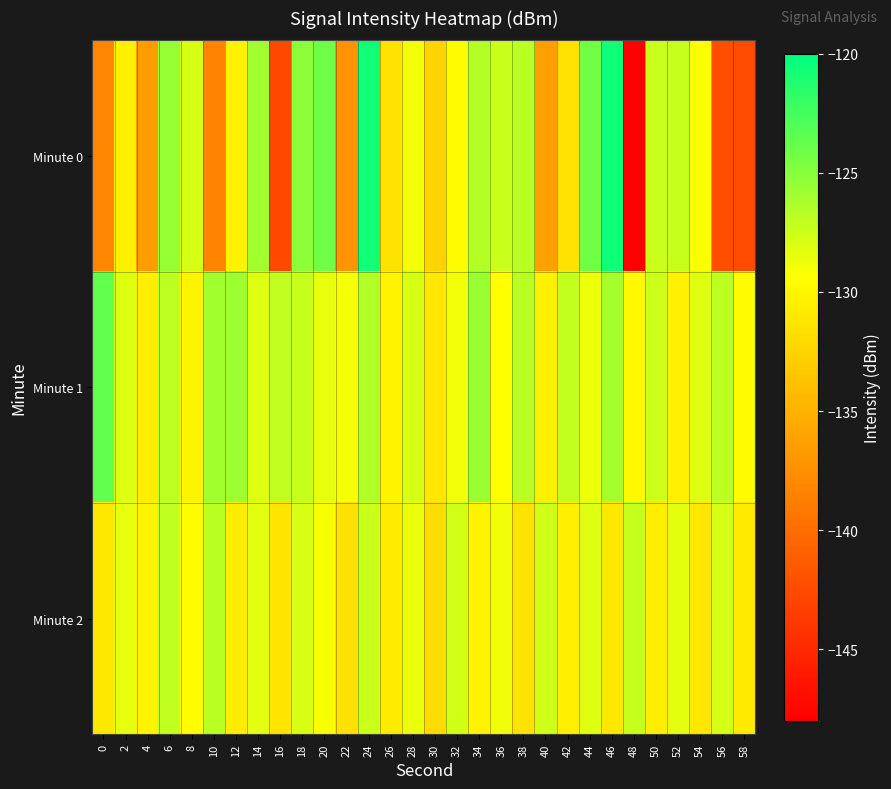

Reading right to left, list all the values displayed in this chart.

Minute 0: 58=-142.5	56=-142.3	54=-129.2	52=-127.2	50=-127.4	48=-147.8	46=-120.6	44=-124.3	42=-131.4	40=-136.2	38=-126.9	36=-127.3	34=-126.6	32=-129.6	30=-132.4	28=-128.9	26=-131.3	24=-120.7	22=-137.1	20=-124.0	18=-125.2	16=-142.6	14=-126.0	12=-130.3	10=-138.2	8=-127.8	6=-125.5	4=-136.5	2=-130.4	0=-138.1
Minute 1: 58=-129.6	56=-126.9	54=-128.2	52=-130.3	50=-127.5	48=-129.8	46=-126.1	44=-128.7	42=-127.2	40=-130.5	38=-126.8	36=-129.3	34=-125.6	32=-128.9	30=-131.1	28=-127.8	26=-130.2	24=-126.5	22=-129.0	20=-128.5	18=-127.3	16=-127.1	14=-128.1	12=-125.8	10=-125.9	8=-130.1	6=-127.0	4=-130.6	2=-128.1	0=-123.7
Minute 2: 58=-130.9	56=-127.8	54=-131.1	52=-128.4	50=-130.6	48=-127.3	46=-131.0	44=-128.1	42=-130.4	40=-127.6	38=-131.3	36=-128.8	34=-130.1	32=-127.7	30=-131.9	28=-128.6	26=-130.8	24=-127.4	22=-131.5	20=-129.1	18=-127.9	16=-131.2	14=-128.3	12=-130.7	10=-126.8	8=-129.5	6=-127.1	4=-130.2	2=-128.5	0=-131.0